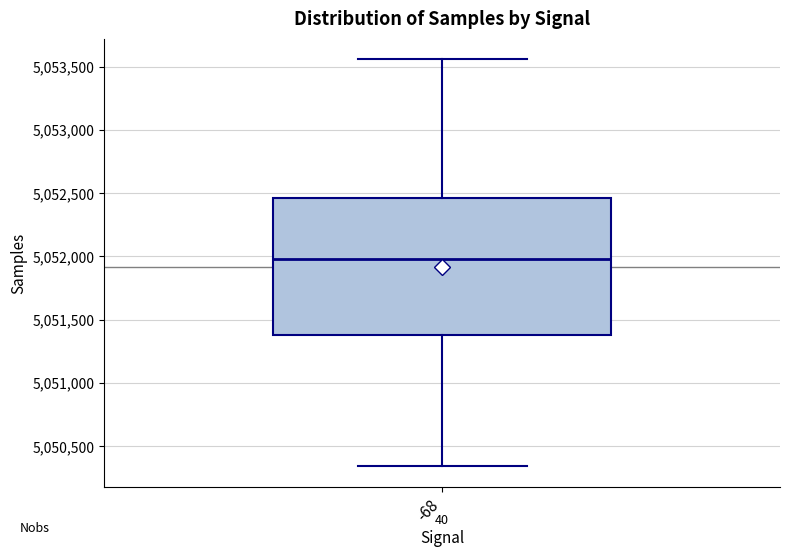

Where is the upper edge of the box at x = -68 on the y-axis? The values are not printed on the chart, so give them approximately, as read against the axis.

5052450